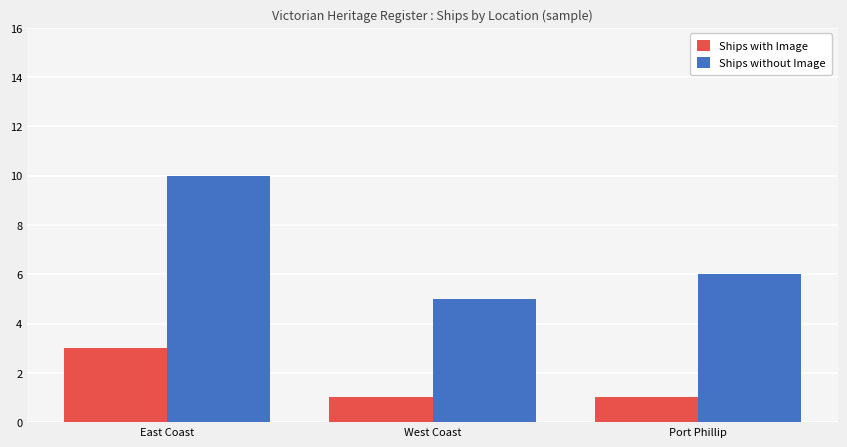

Read the Ships with Image value at East Coast.

3